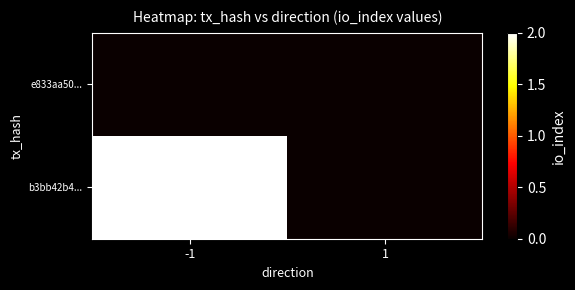

Reading left to right, extract all data points from this chart.

e833aa50...: -1=0	1=0
b3bb42b4...: -1=2	1=0